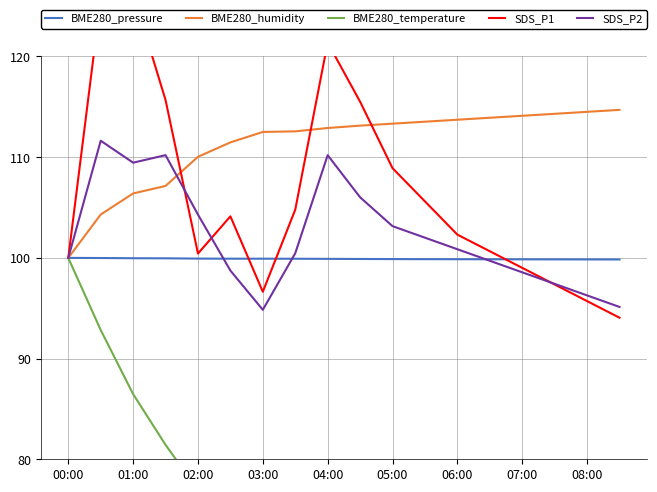

The BME280_humidity series shows 169.9 at 06:00. True or false?

False